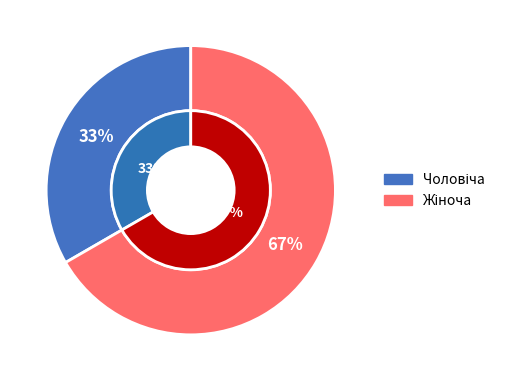

True or false: Чоловіча accounts for 33% of the total.

True